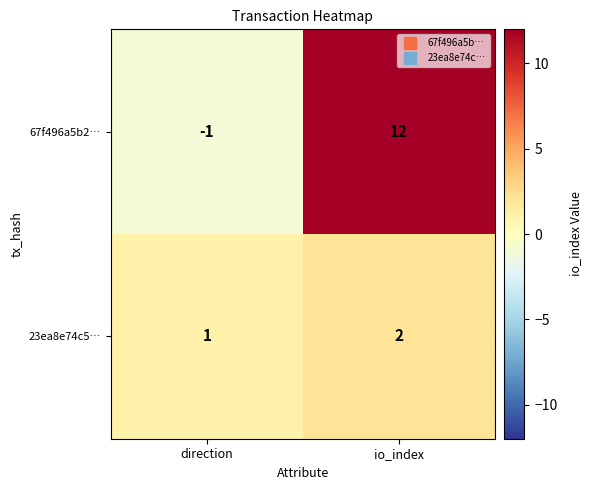

What is the difference between the 67f496a5b2… values at io_index and direction?

13